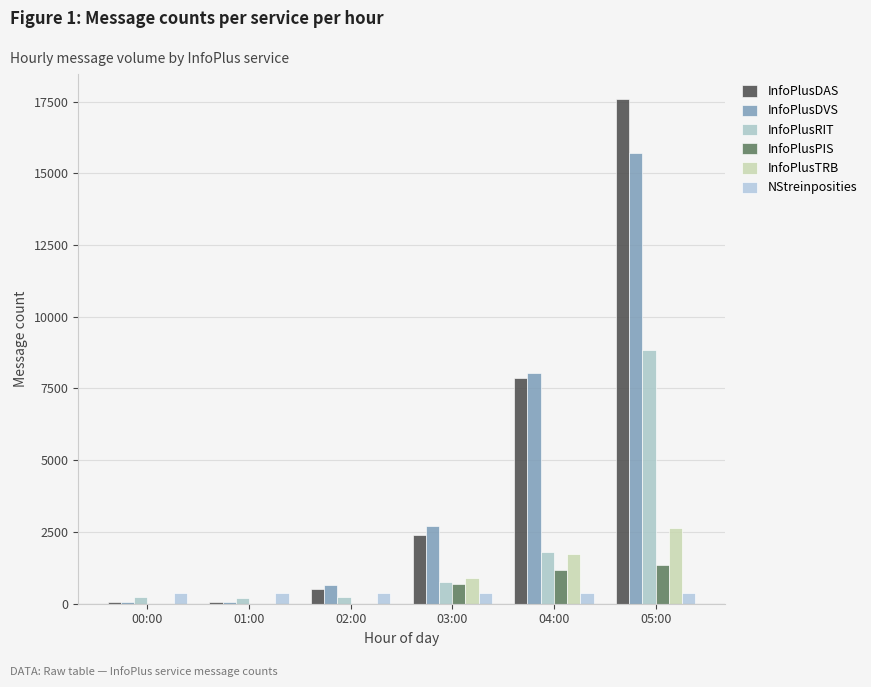

True or false: InfoPlusPIS has a value of 313 at 03:00.

False